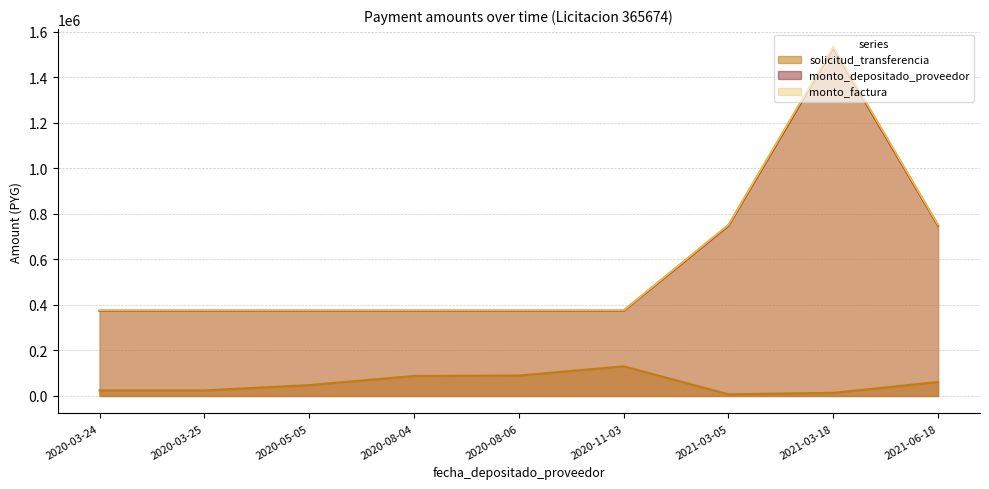

Count the monto_factura values in the range 375946 to 751892.

8